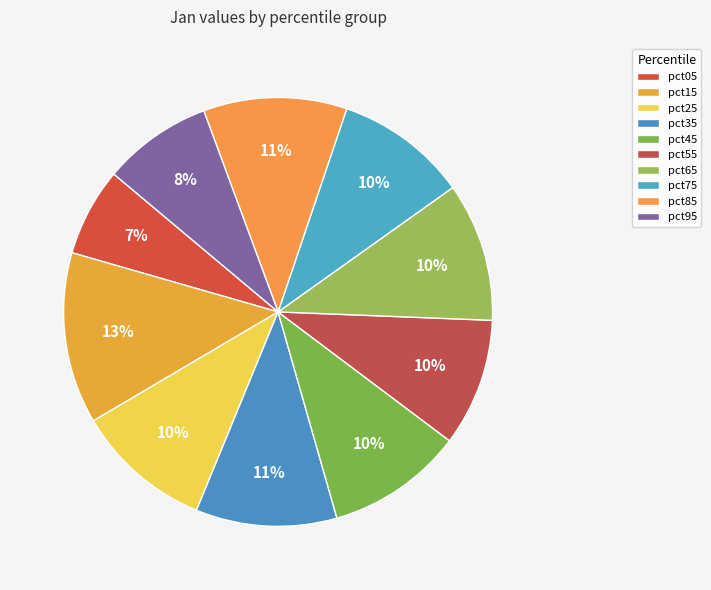

To the nearest percent, what is the difference between the largest and smallest slice percentages?

6%